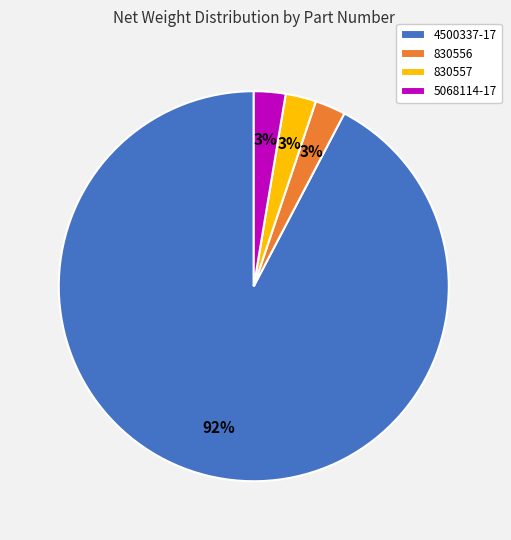

To the nearest percent, what percentage of the pie is 830557?

3%